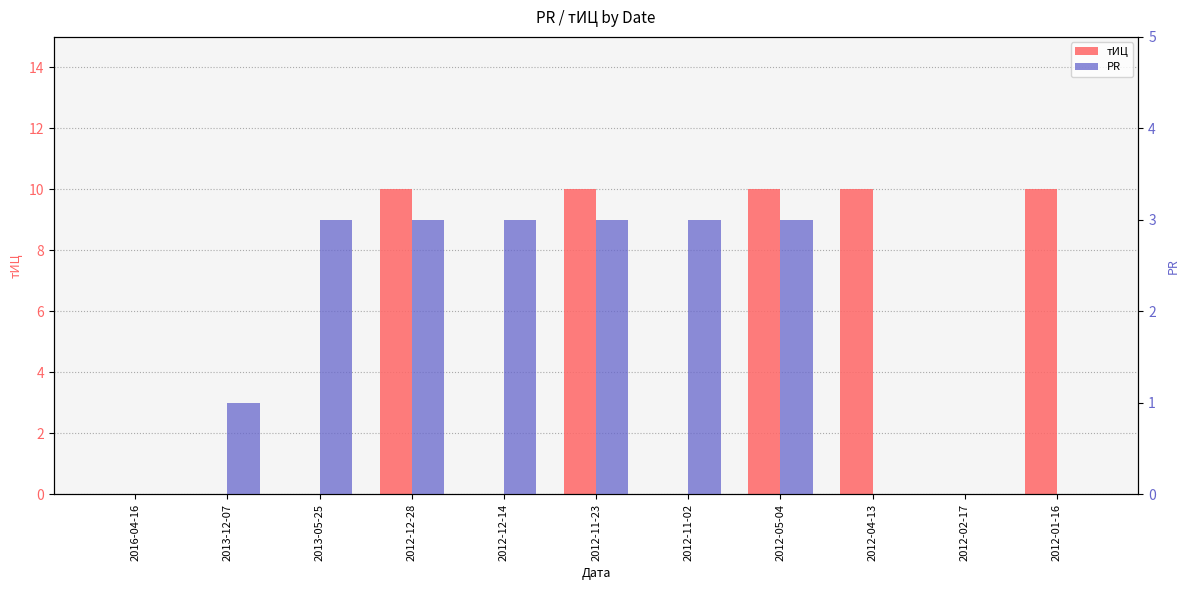

The PR series shows 1 at 2012-12-14. True or false?

False